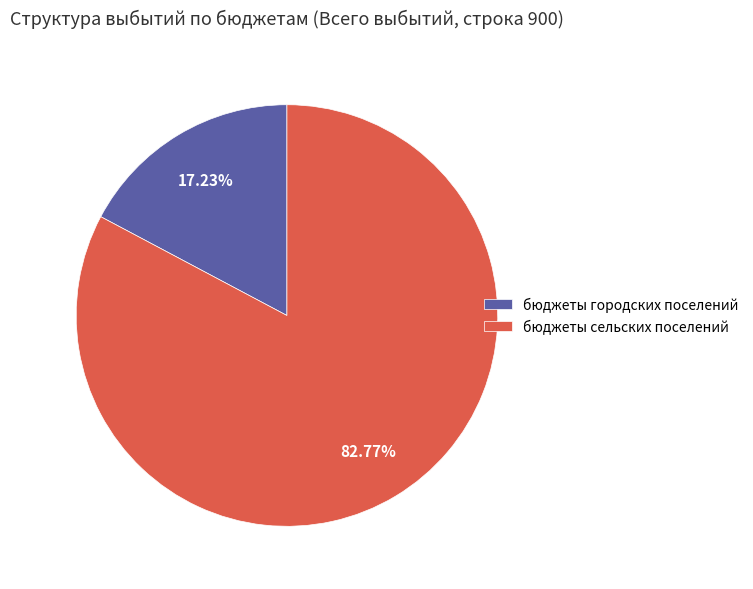

Which category has the smallest portion of the pie?

бюджеты городских поселений